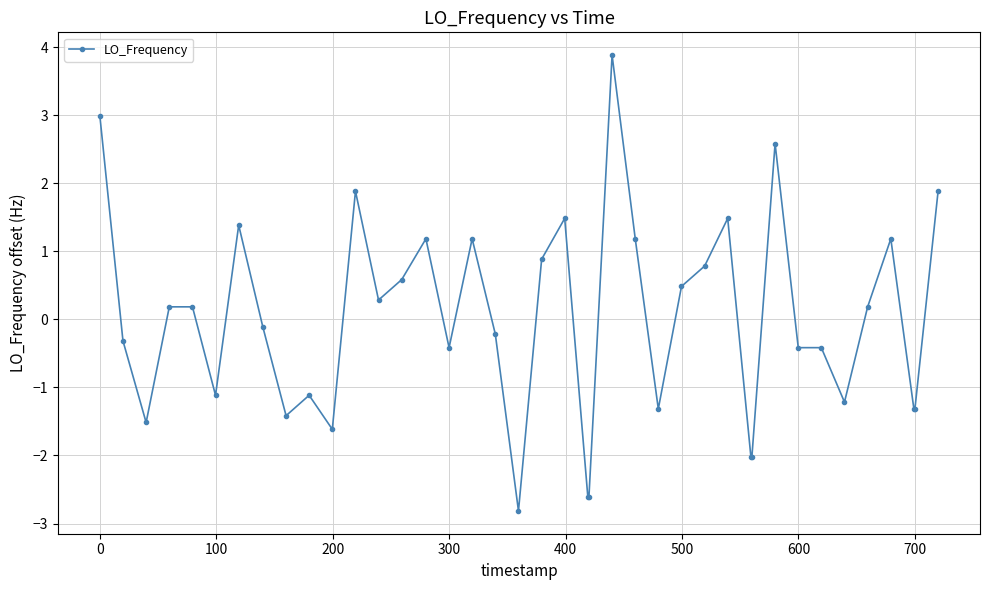

What is the difference between the maximum and minimum values?

6.7